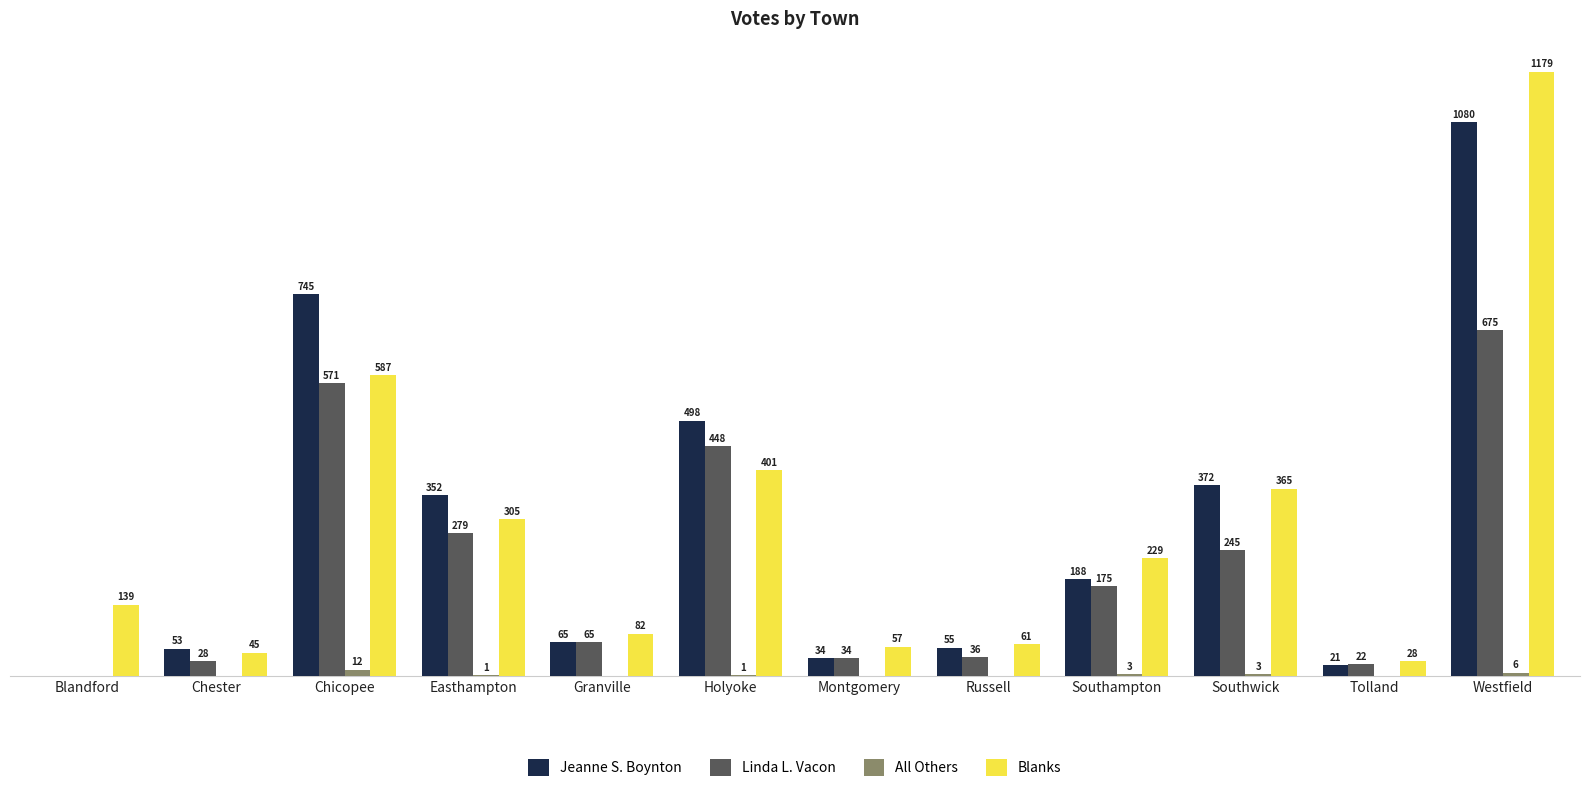

Where is Jeanne S. Boynton nearest to the value 540?

Holyoke